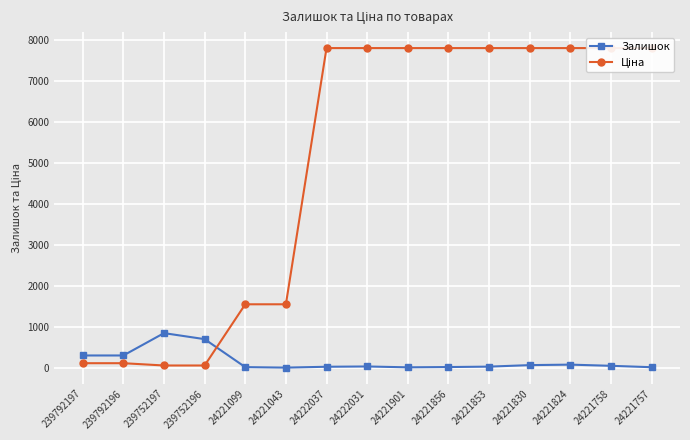

At which category is the sum across all series the highest?

24221824